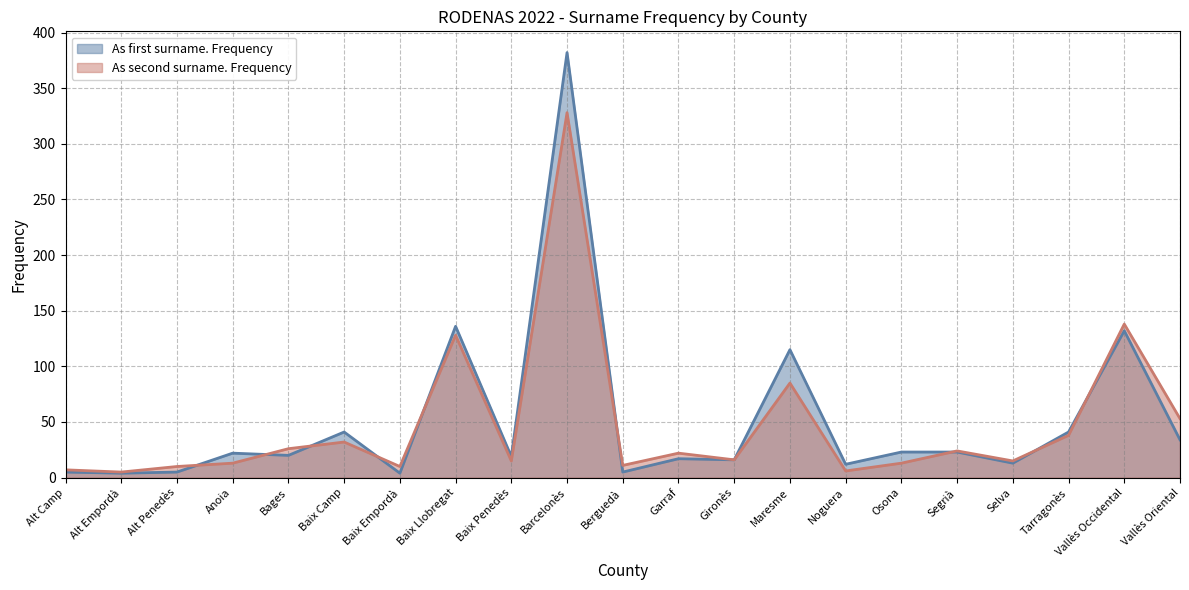

Rank the series by their maximum value, from lowest to highest.

As second surname. Frequency, As first surname. Frequency